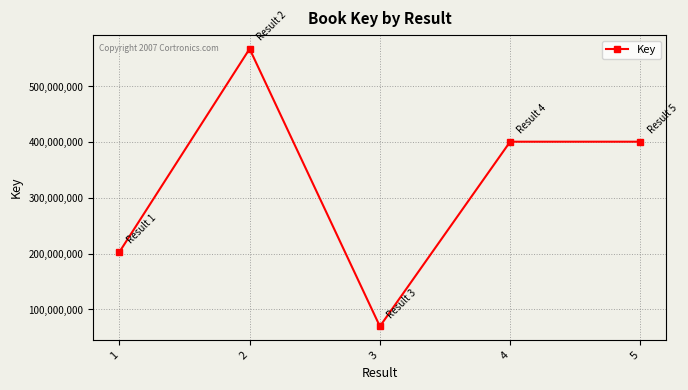

What is the minimum value shown in the chart?

69501122